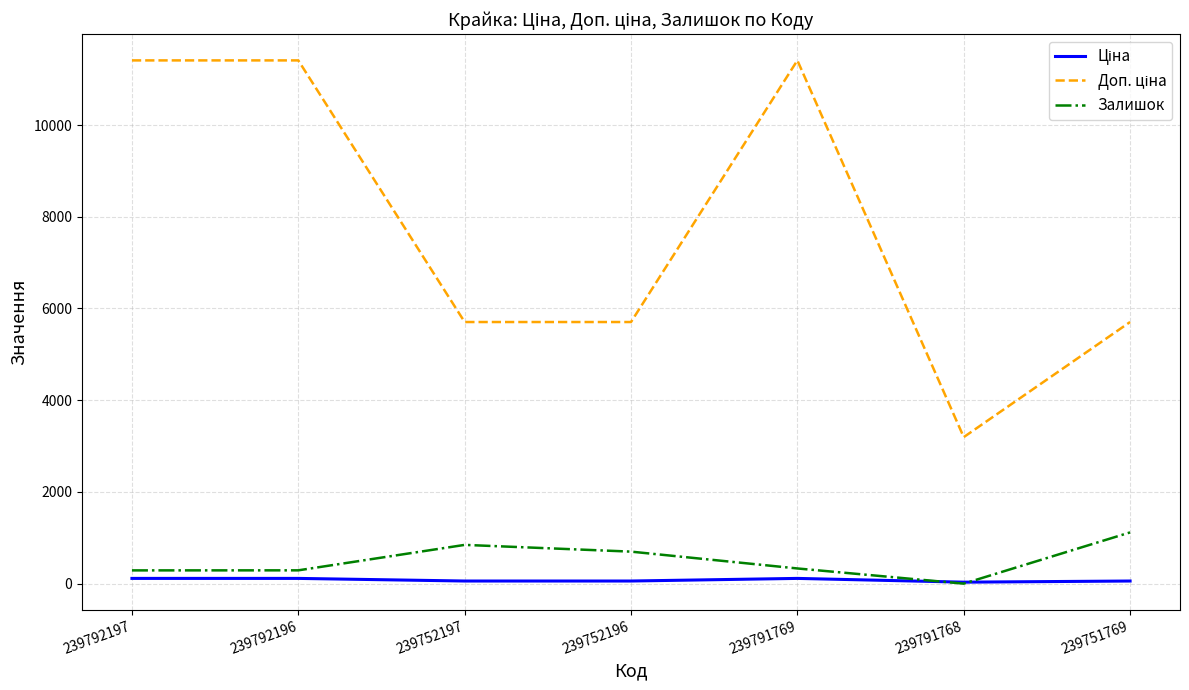

How many interior local peaks does the Залишок series have?

1